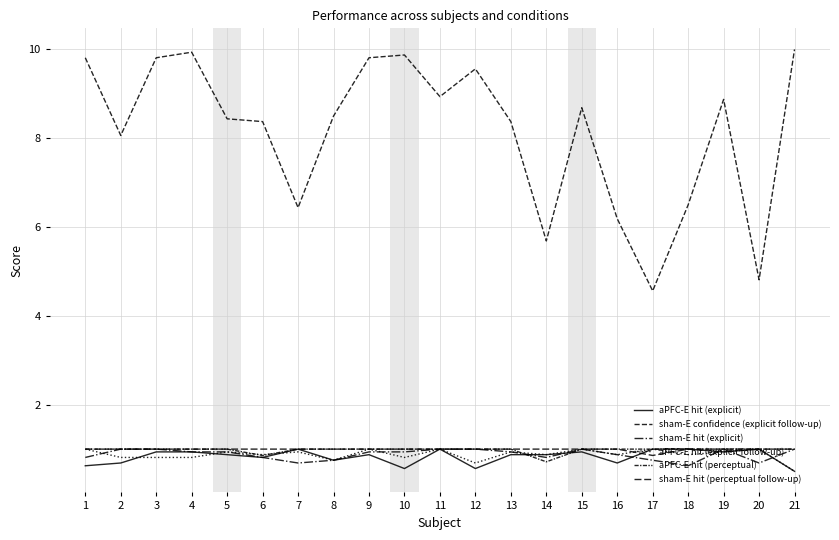

How many lines are shown in the chart?

6